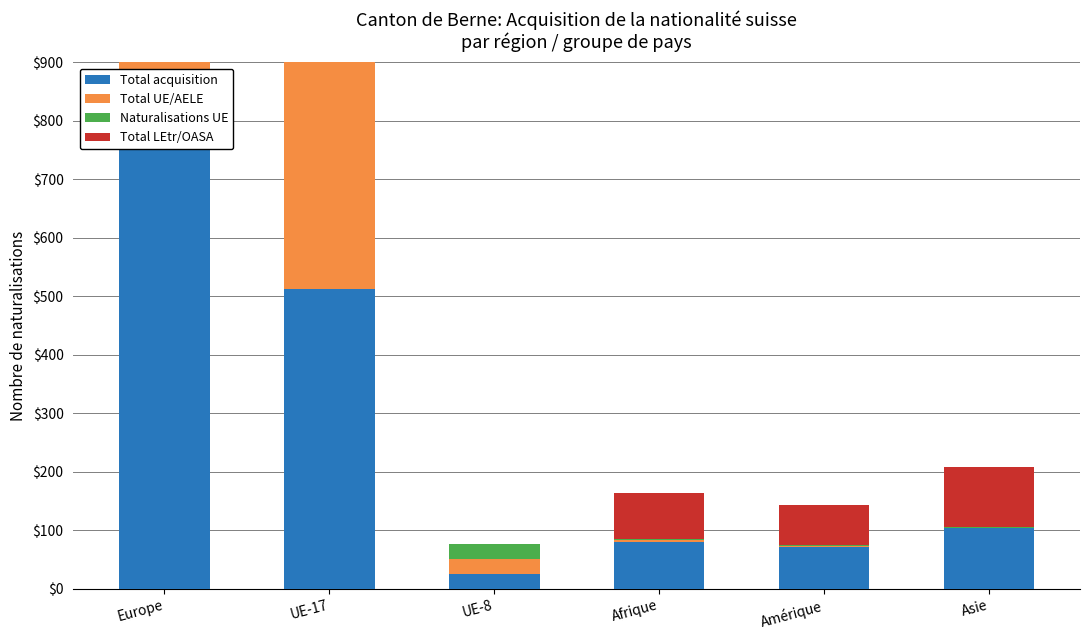

What are all the series names shown in the legend?

Total acquisition, Total UE/AELE, Naturalisations UE, Total LEtr/OASA